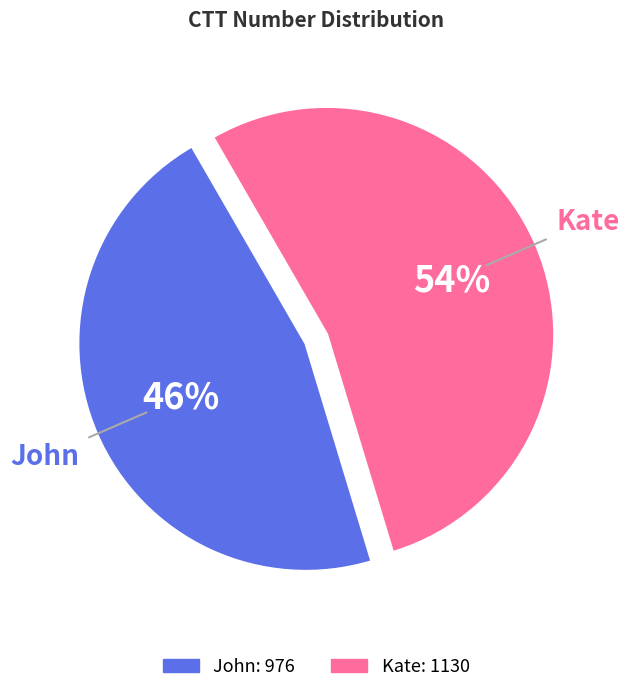

To the nearest percent, what percentage of the pie is Kate?

54%